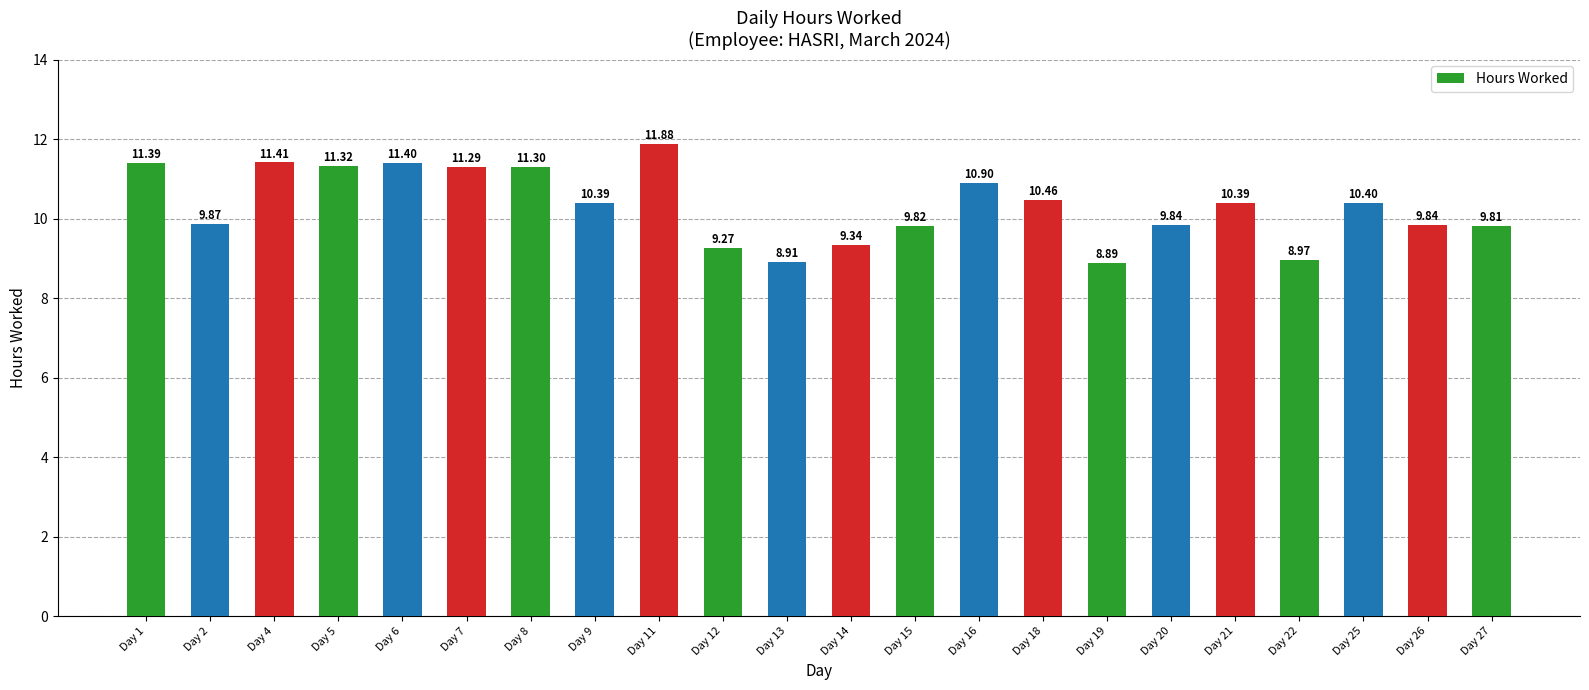

How many values are below 10?

10